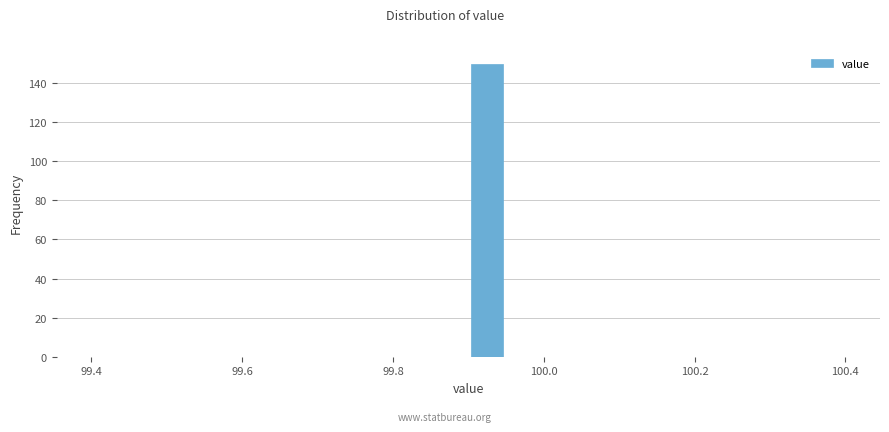

Around what value on the x-axis is the tallest bar? Give the approximate position of its centre, as read against the axis.

99.92